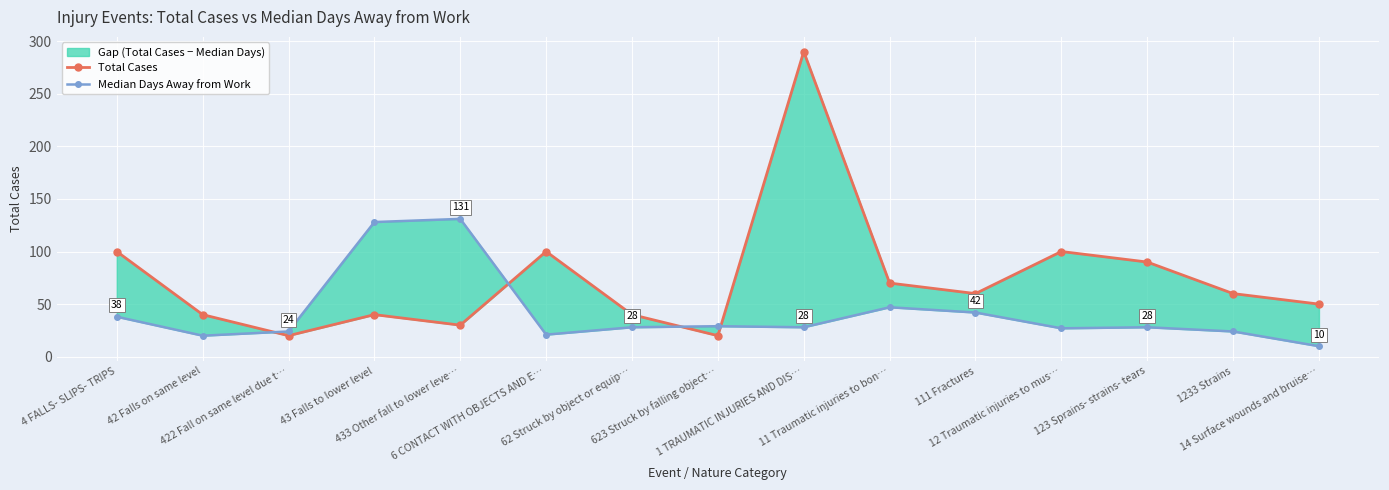

True or false: Median Days Away from Work and Total Cases cross at least once.

True